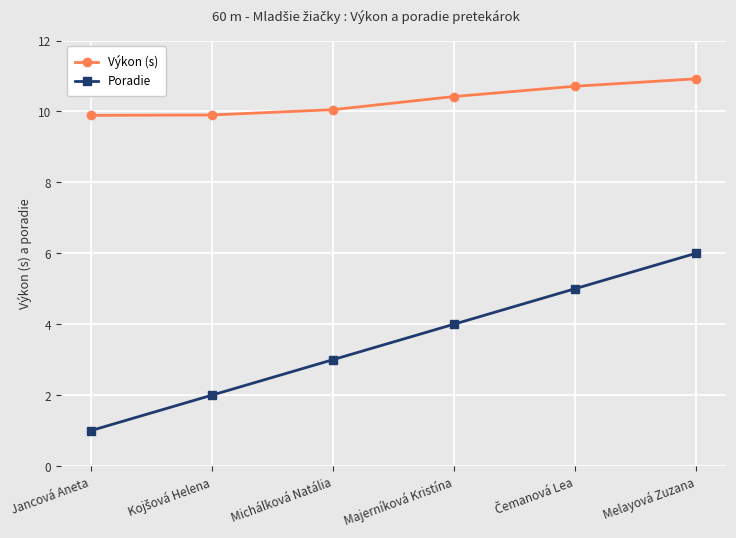

What is the sum of all Výkon (s) values?

61.9